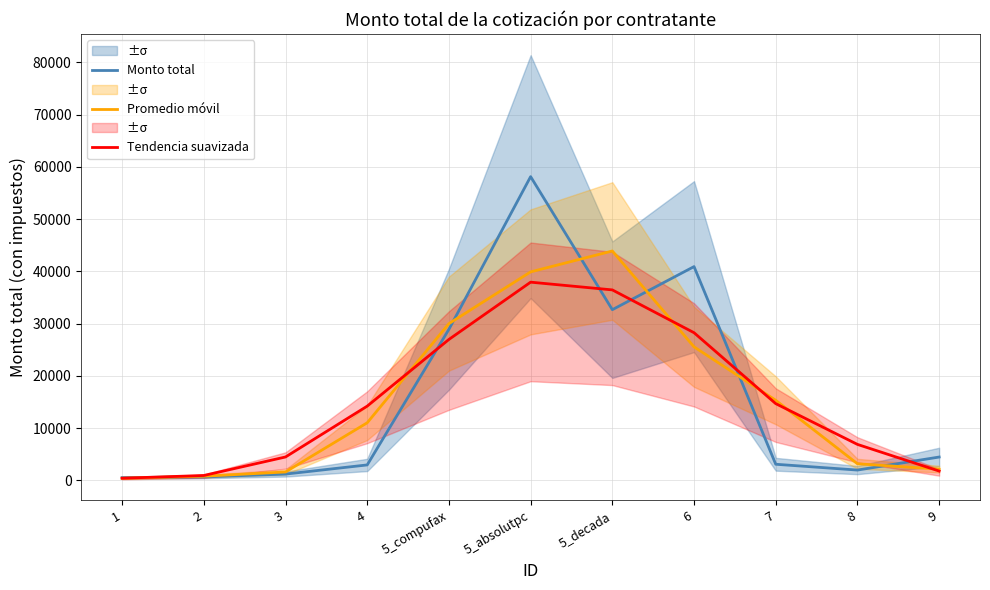

Count the number of data series in this chart.

3